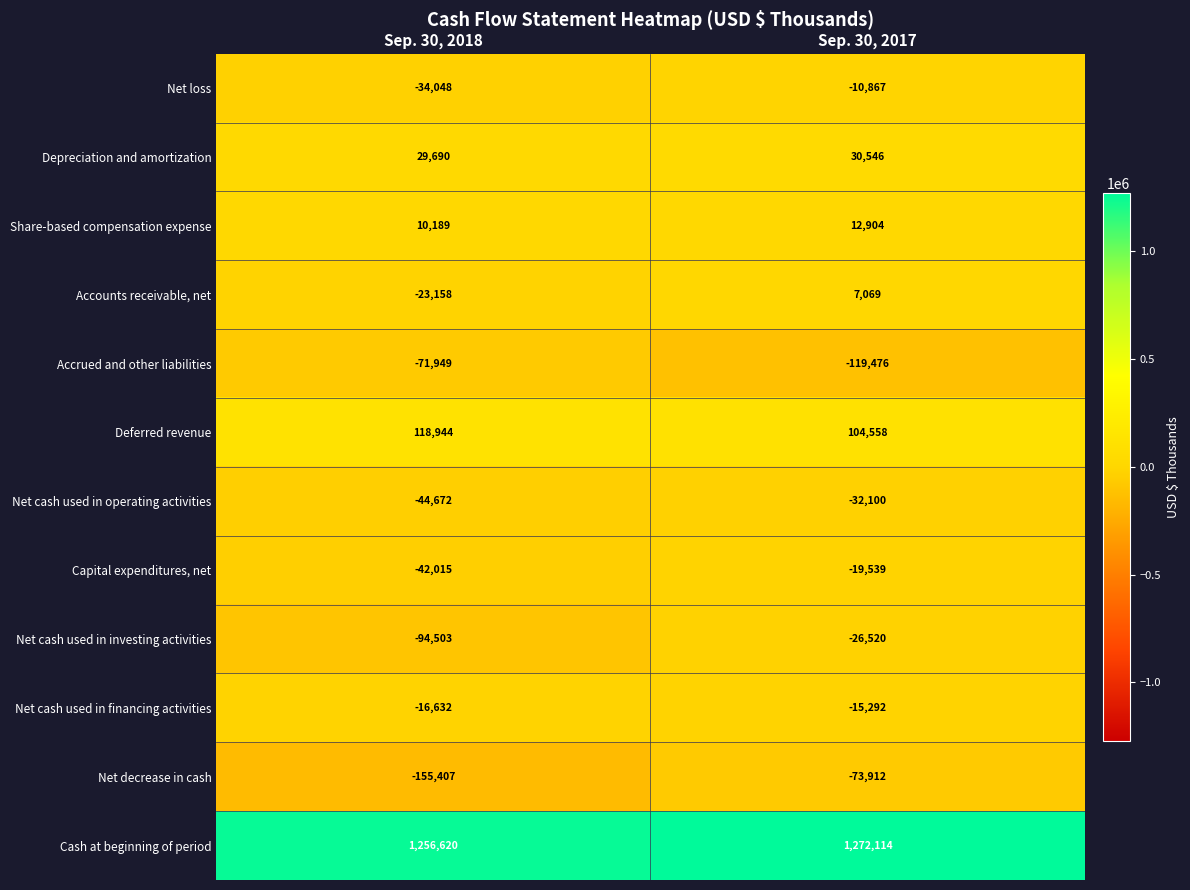

Which series has the widest spread of values?

Net decrease in cash